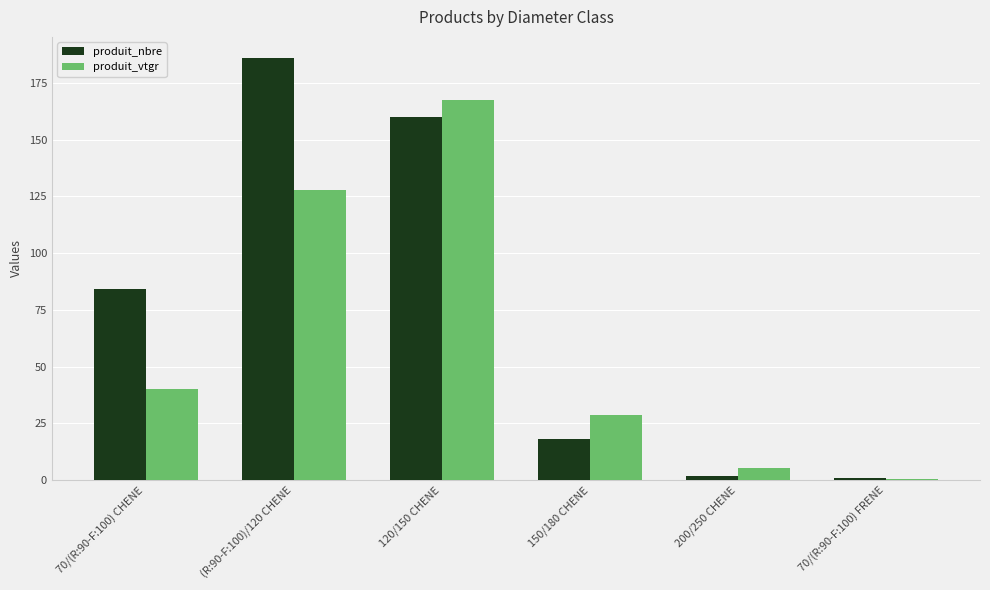

What is the value of the produit_vtgr bar at the 6th from the left?

0.6